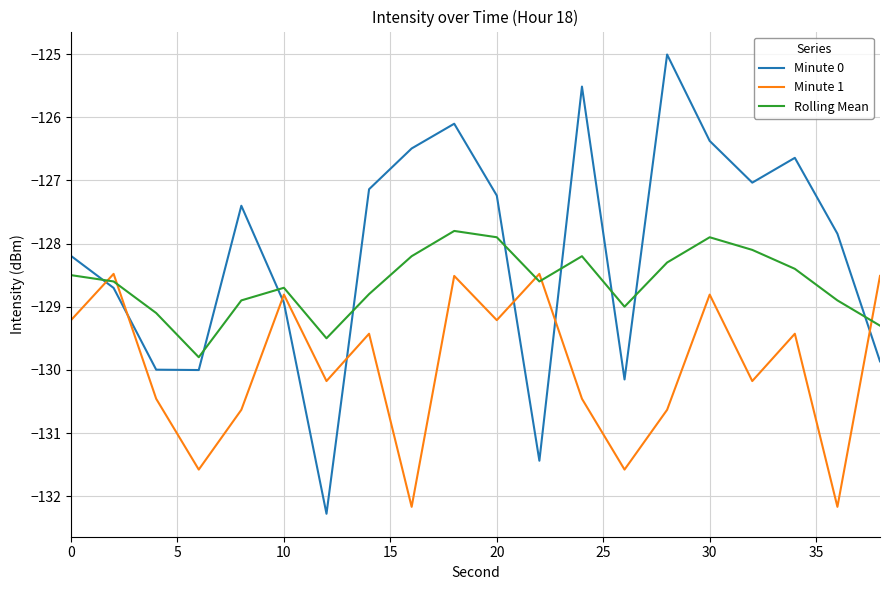

What is the greatest value displayed?

-125.0